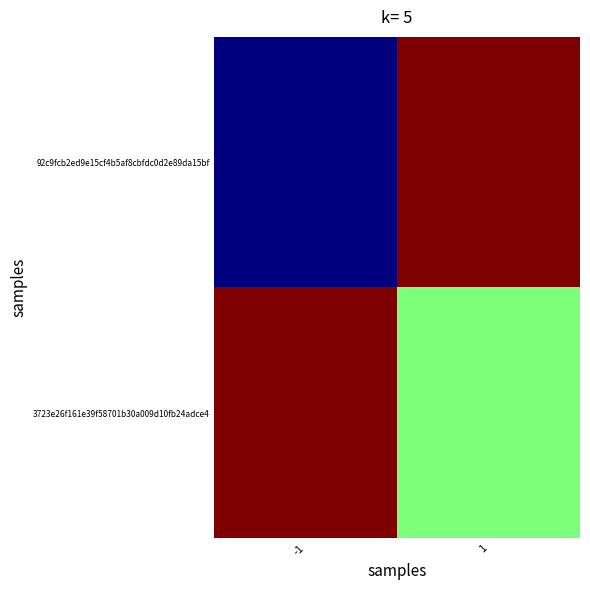

Reading right to left, extract all data points from this chart.

92c9fcb2ed9e15cf4b5af8cbfdc0d2e89da15bf: 1=1	-1=-1
3723e26f161e39f58701b30a009d10fb24adce4: 1=0	-1=1